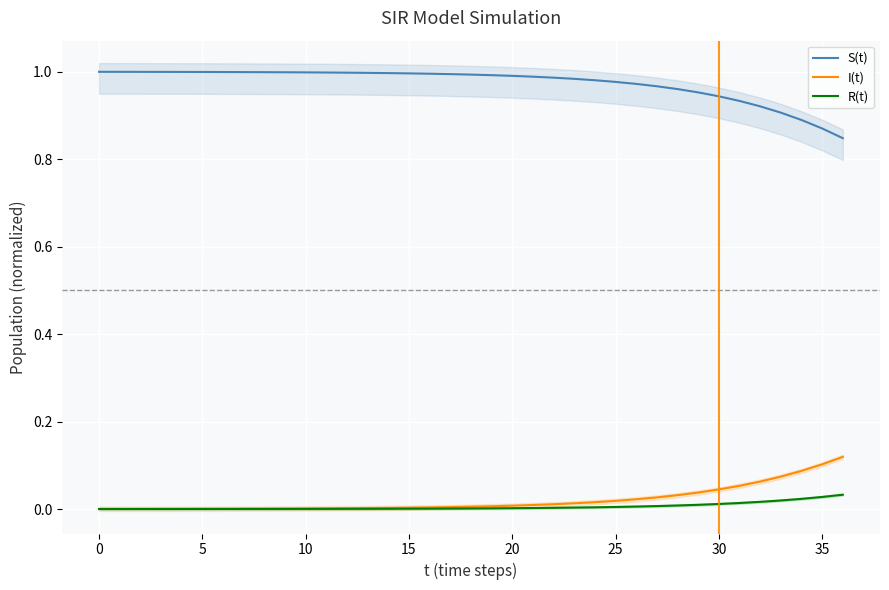

True or false: R(t) and S(t) cross at least once.

False